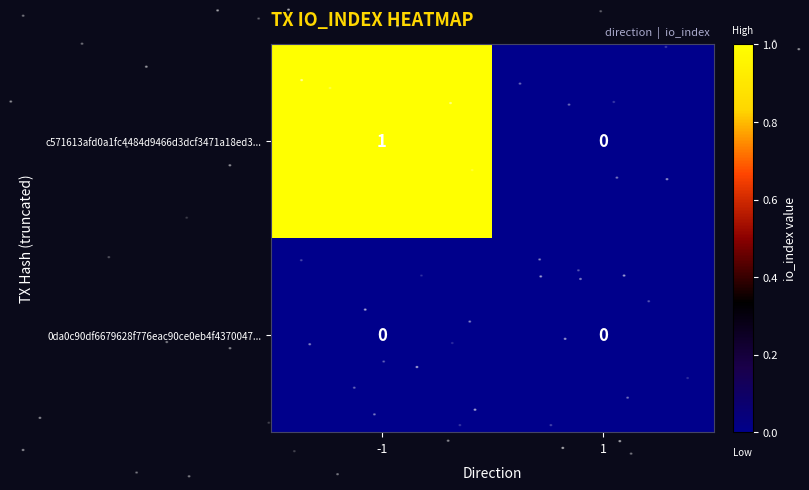

List the series in order of their overall mean, lowest first.

0da0c90df6679628f776eac90ce0eb4f4370047..., c571613afd0a1fc4484d9466d3dcf3471a18ed3...